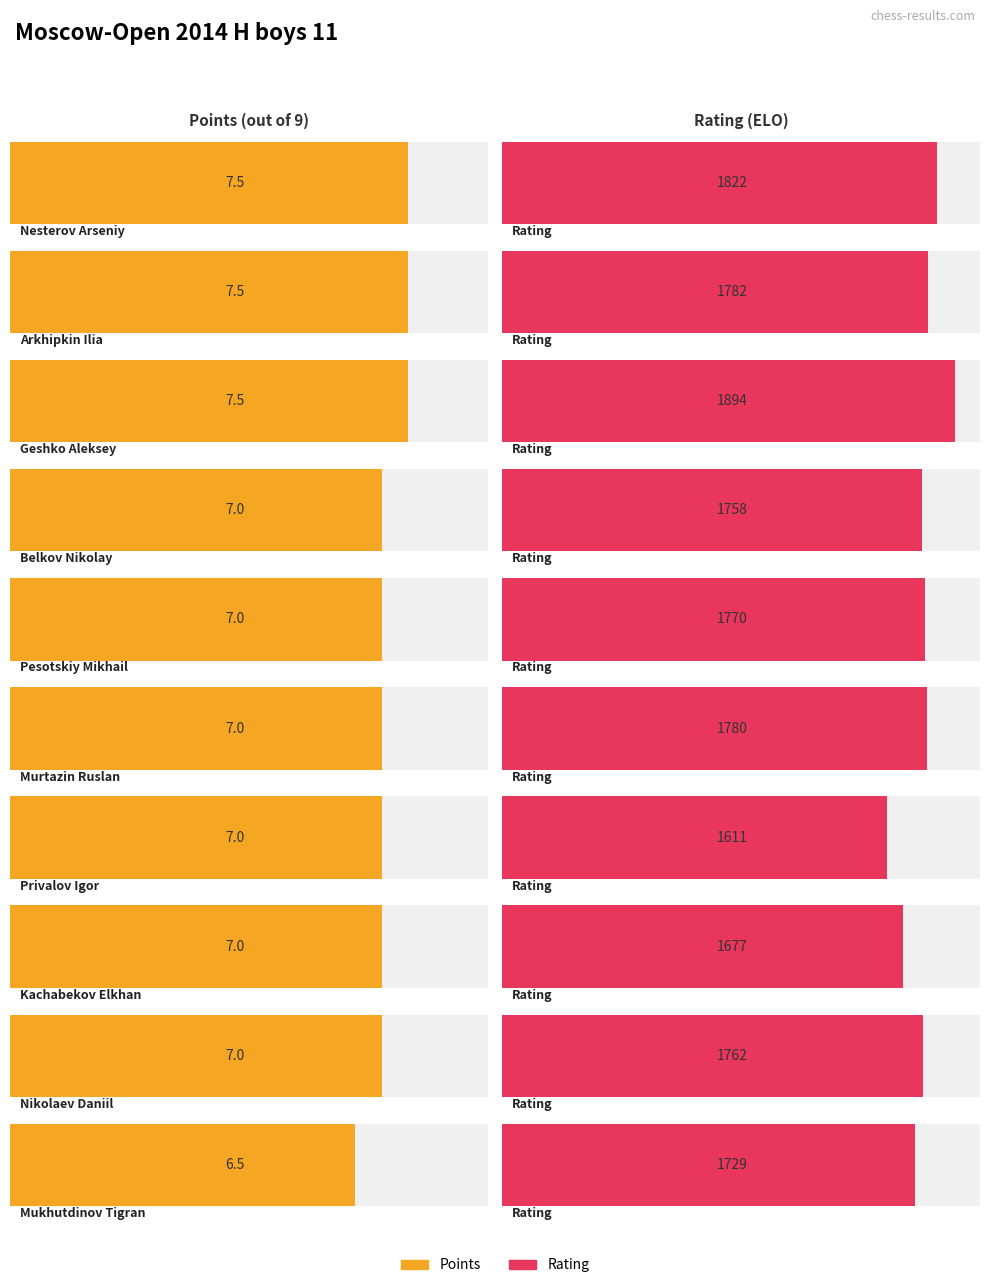

Is the value of Rating at Arkhipkin Ilia greater than the value of Points at Belkov Nikolay?

Yes